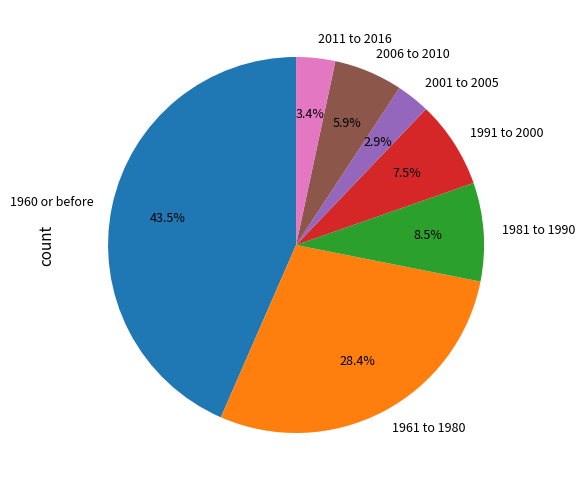

True or false: 2001 to 2005 accounts for 3% of the total.

True